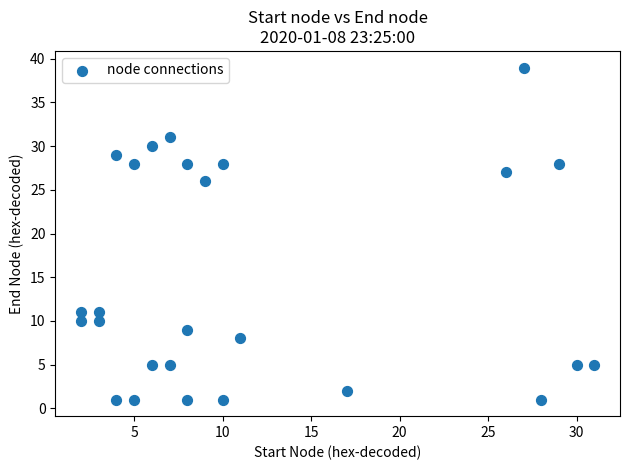

What Y value in the scatter plot is closest to 20?

26